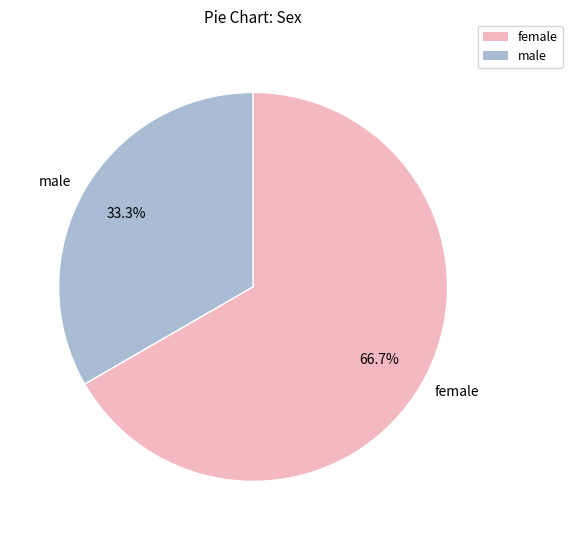

Which slice represents more than half of the pie?

female